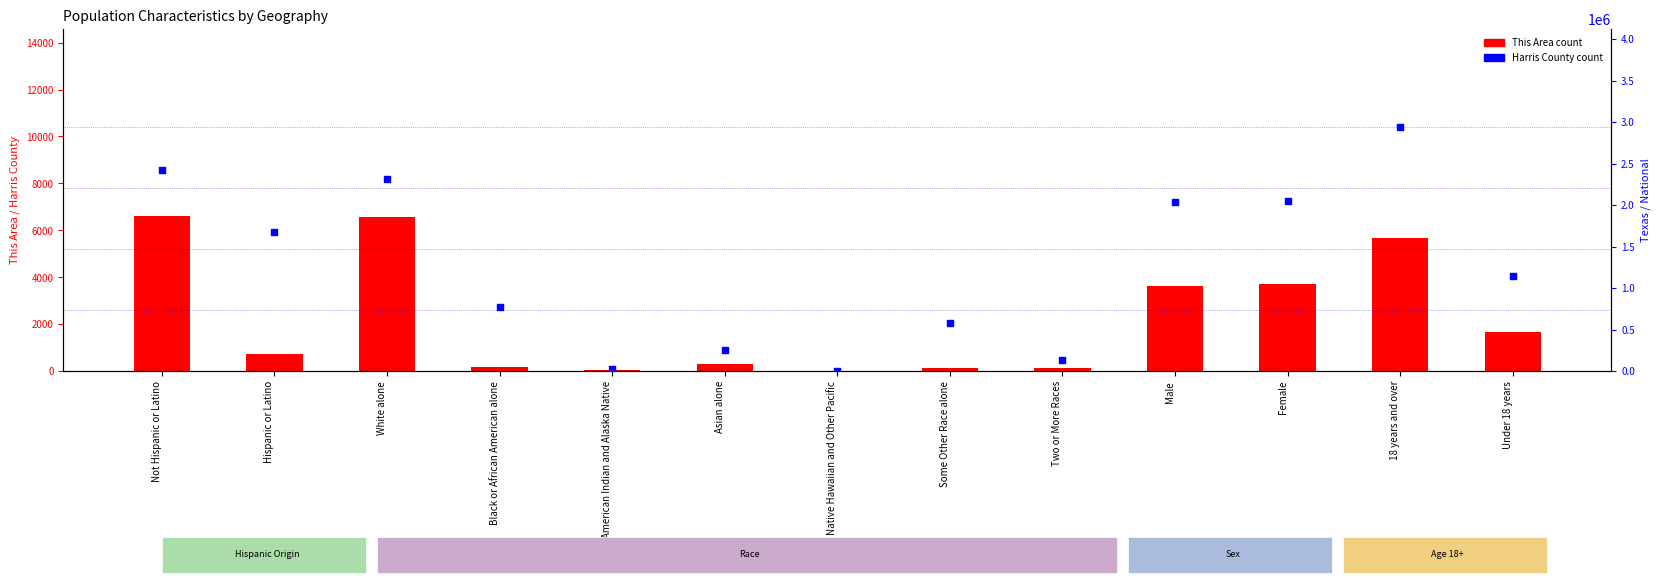

Which series has the largest total across all categories?

Harris County